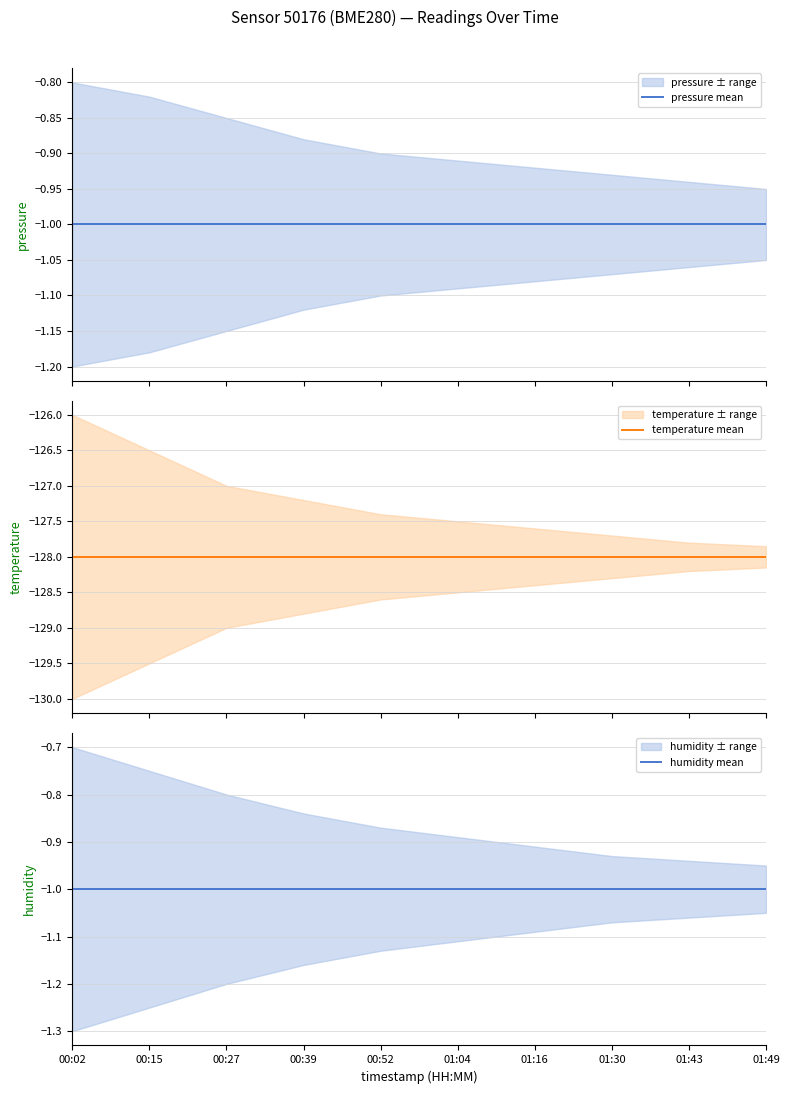

How many data points does each series have?

10